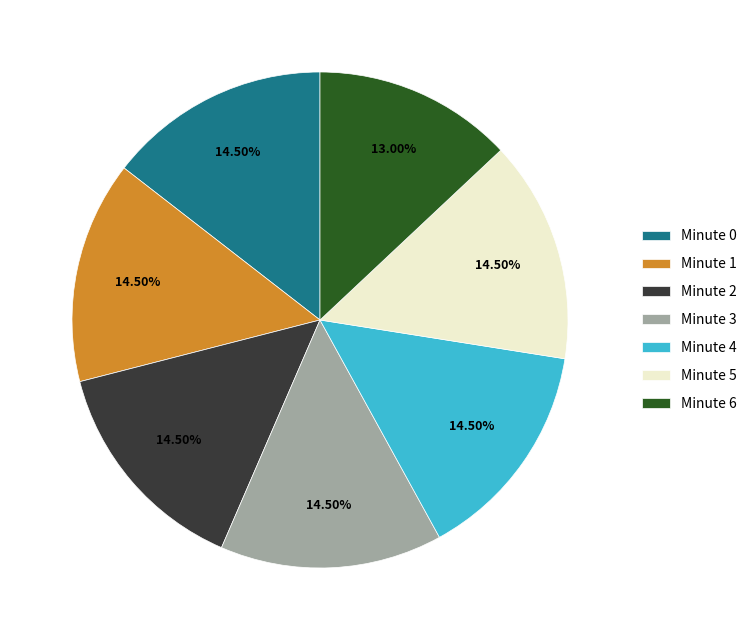

How much of the chart is everything except Minute 4?

85.5%